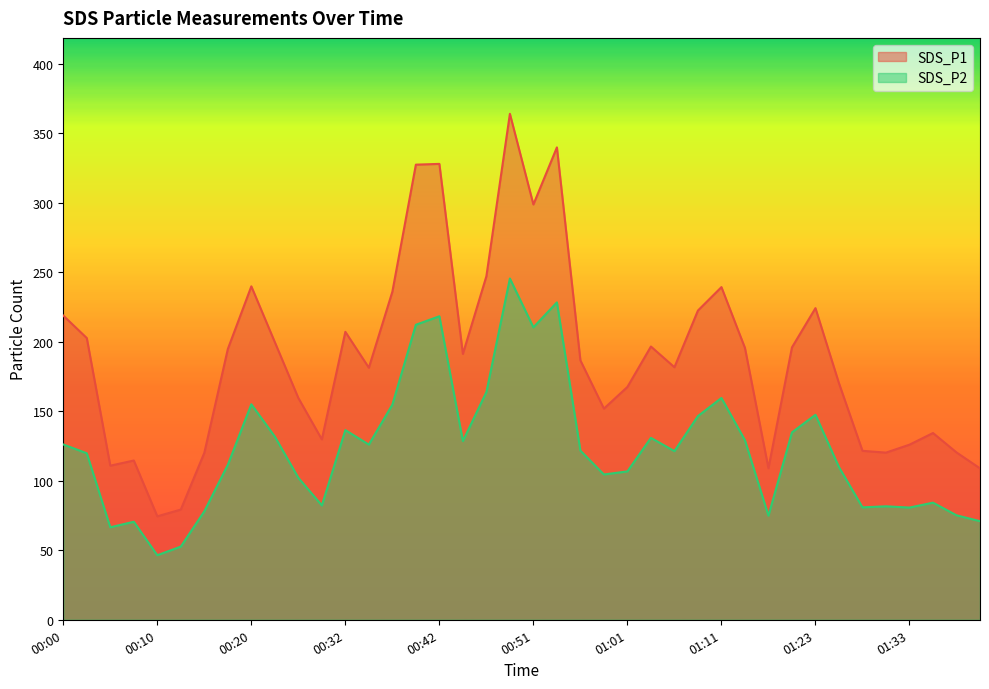

Rank the series at 00:24 from highest to lowest value.

SDS_P1, SDS_P2